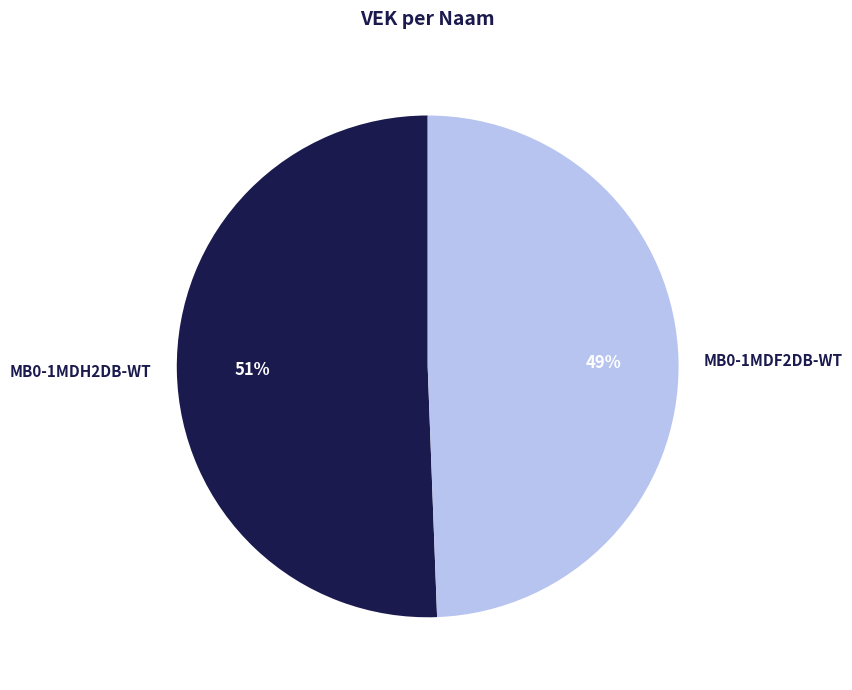

To the nearest percent, what is the combined percentage of MB0-1MDH2DB-WT and MB0-1MDF2DB-WT?

100%